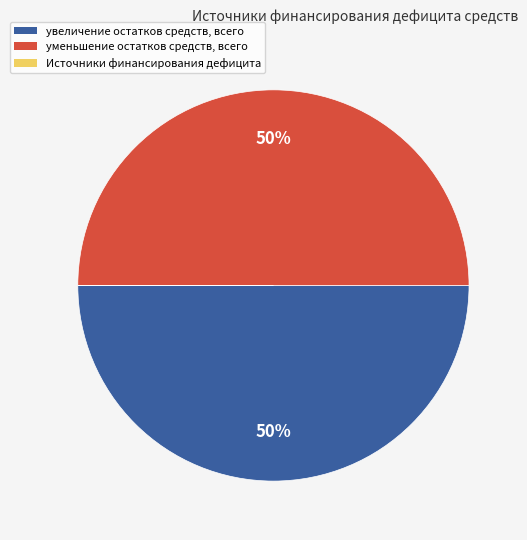

True or false: уменьшение остатков средств, всего accounts for 65% of the total.

False